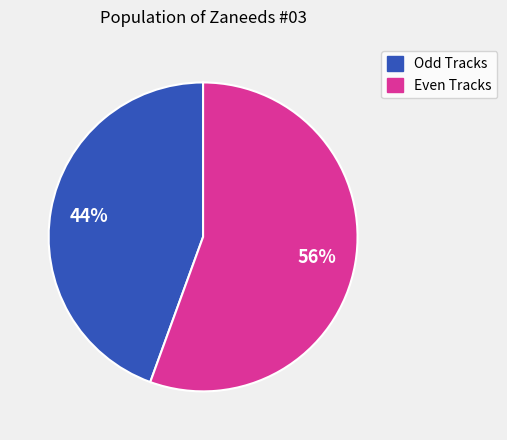

To the nearest percent, what is the average slice percentage?

50%